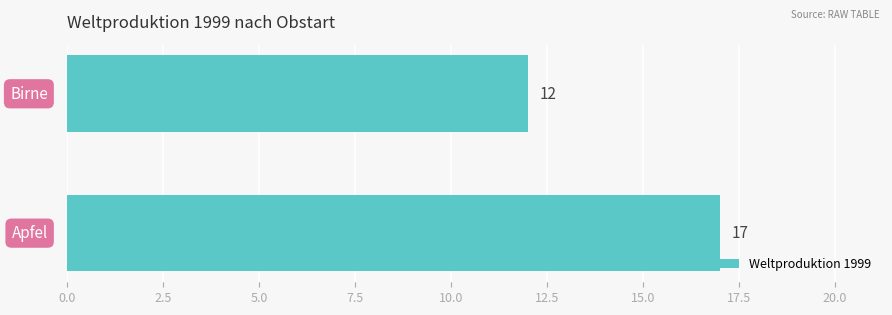

What is the difference between the maximum and minimum values?

5